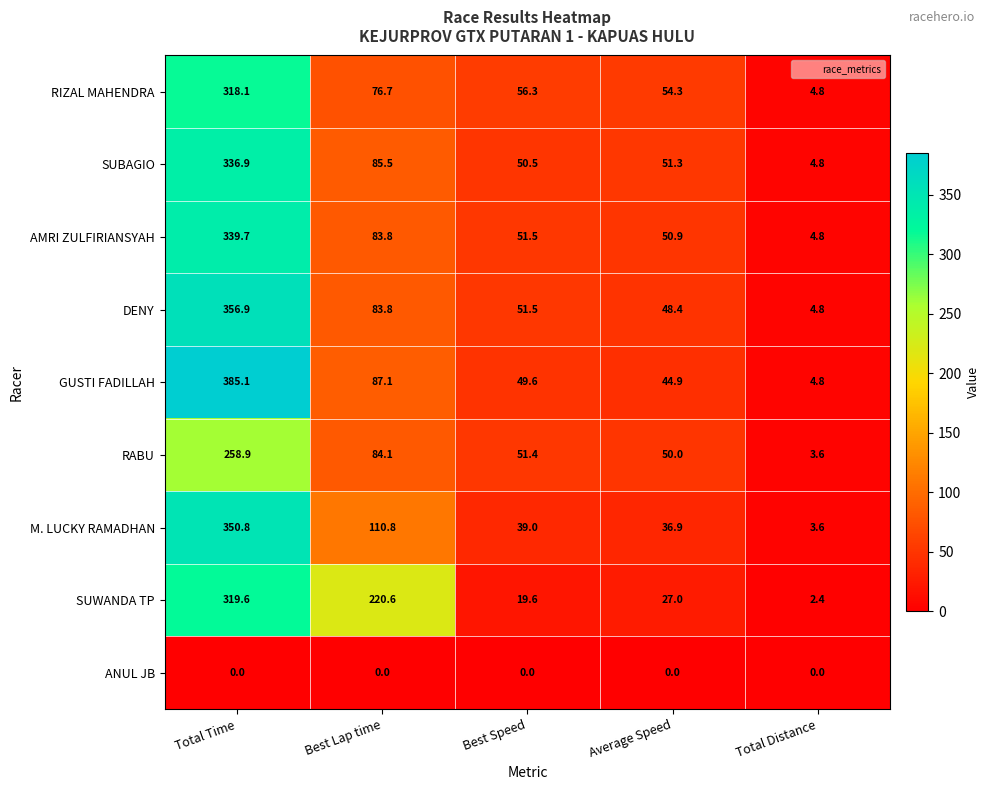

Is the value of SUWANDA TP at Total Distance greater than the value of RIZAL MAHENDRA at Best Lap time?

No